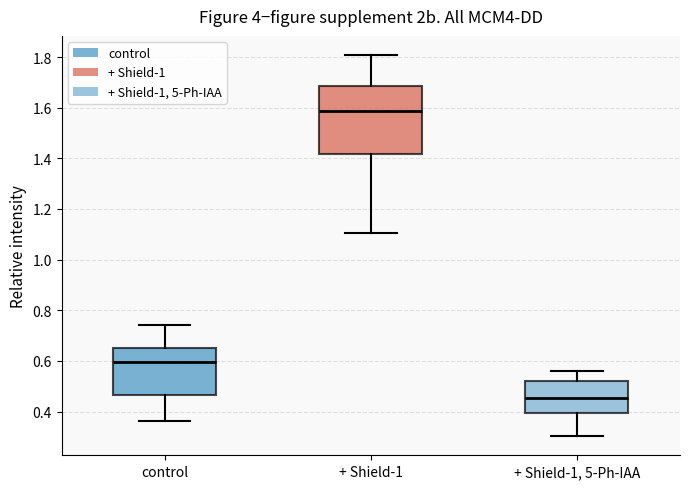

Where does the upper whisker of the box for + Shield-1, 5-Ph-IAA end on the y-axis? The values are not printed on the chart, so give them approximately, as read against the axis.

0.56